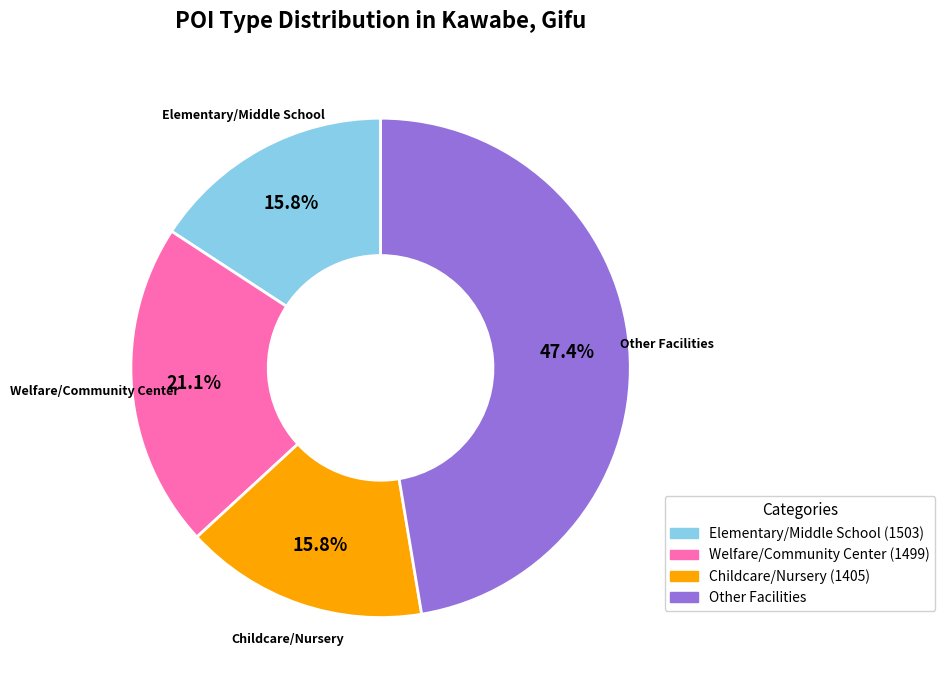

Is there a majority slice in this chart?

No